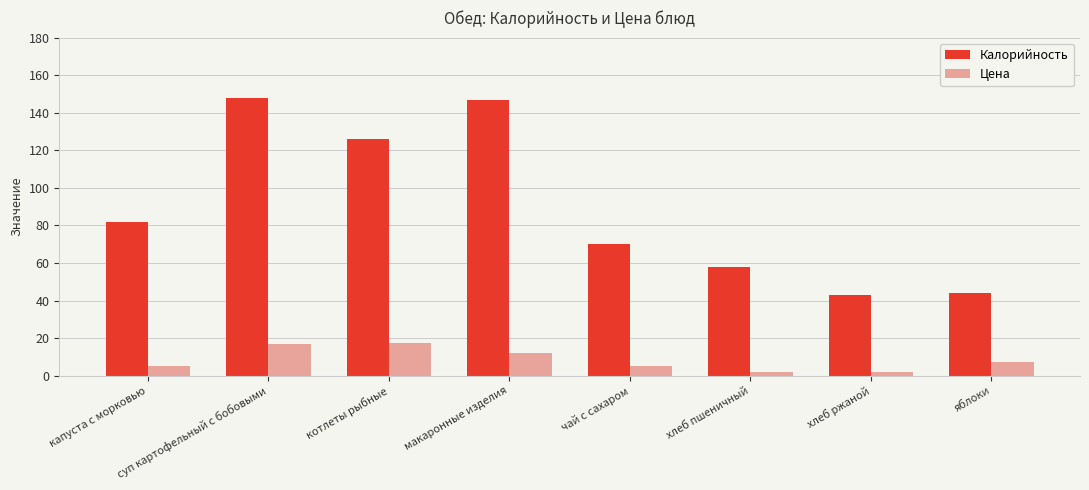

What is the approximate value of Цена at суп картофельный с бобовыми?

17.0